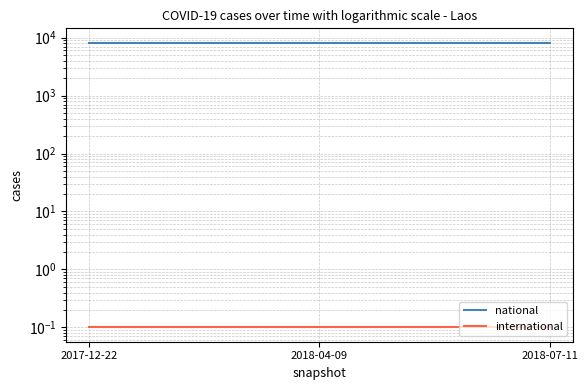

Which series has the widest spread of values?

national